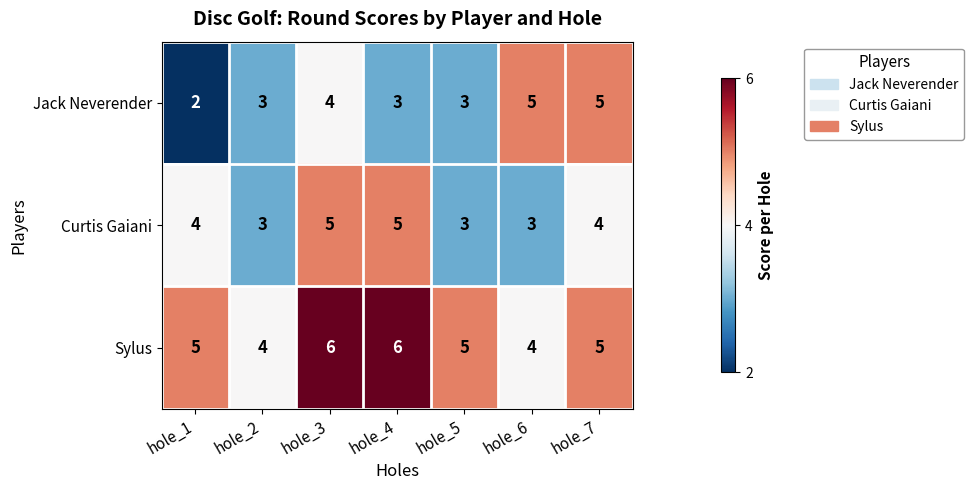

Reading right to left, what are all the values shown in this chart?

Jack Neverender: hole_7=5	hole_6=5	hole_5=3	hole_4=3	hole_3=4	hole_2=3	hole_1=2
Curtis Gaiani: hole_7=4	hole_6=3	hole_5=3	hole_4=5	hole_3=5	hole_2=3	hole_1=4
Sylus: hole_7=5	hole_6=4	hole_5=5	hole_4=6	hole_3=6	hole_2=4	hole_1=5